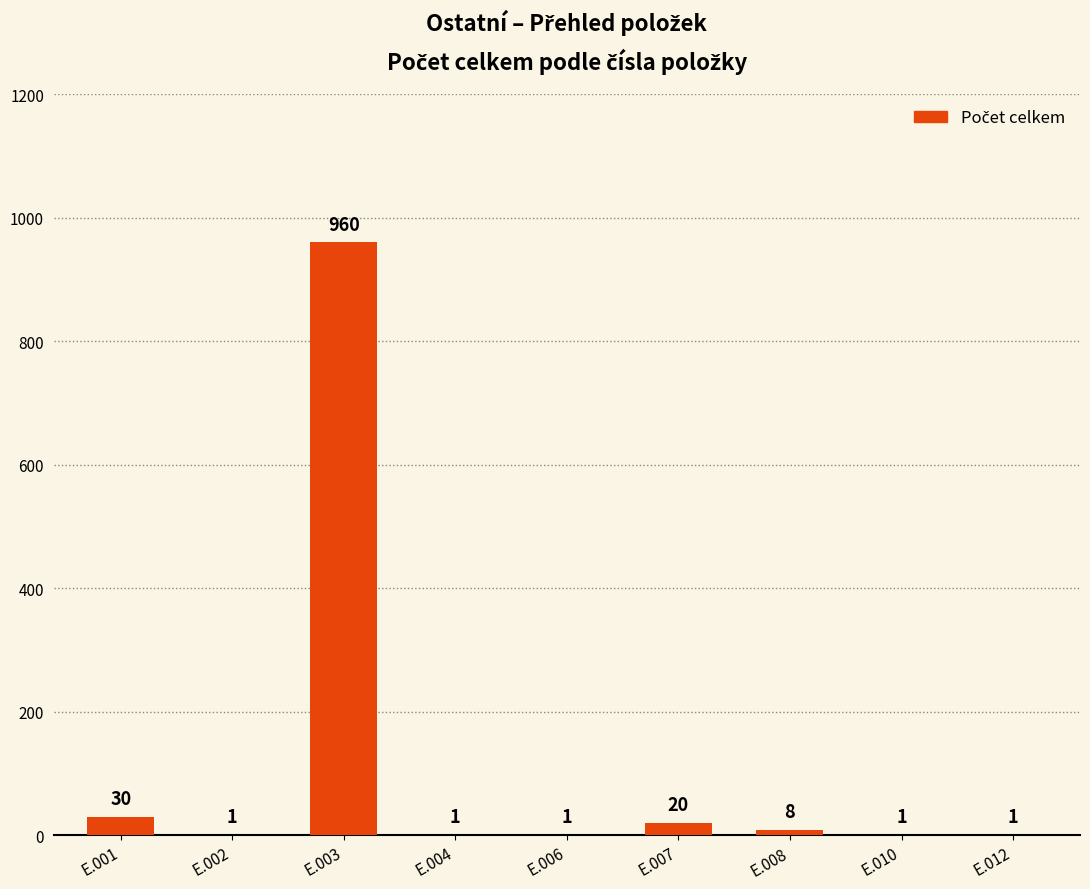

Reading left to right, what are all the values shown in this chart?

E.001=30	E.002=1	E.003=960	E.004=1	E.006=1	E.007=20	E.008=8	E.010=1	E.012=1